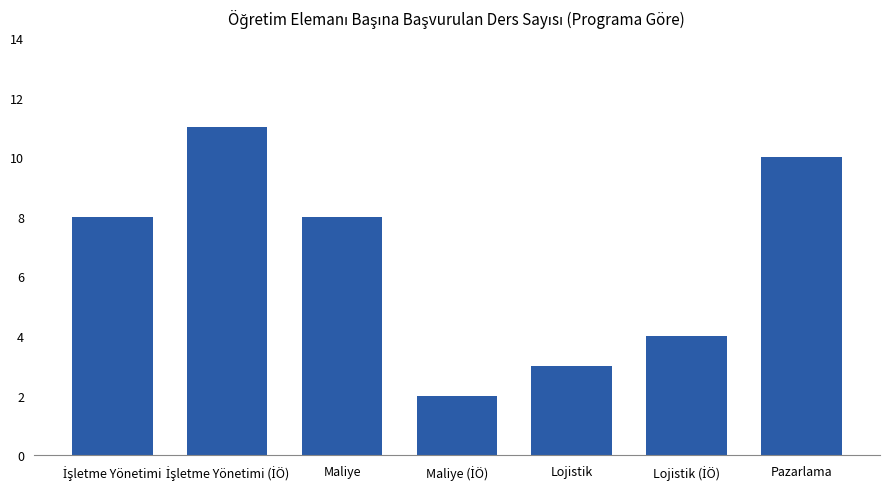

What position from the right is Maliye?

5